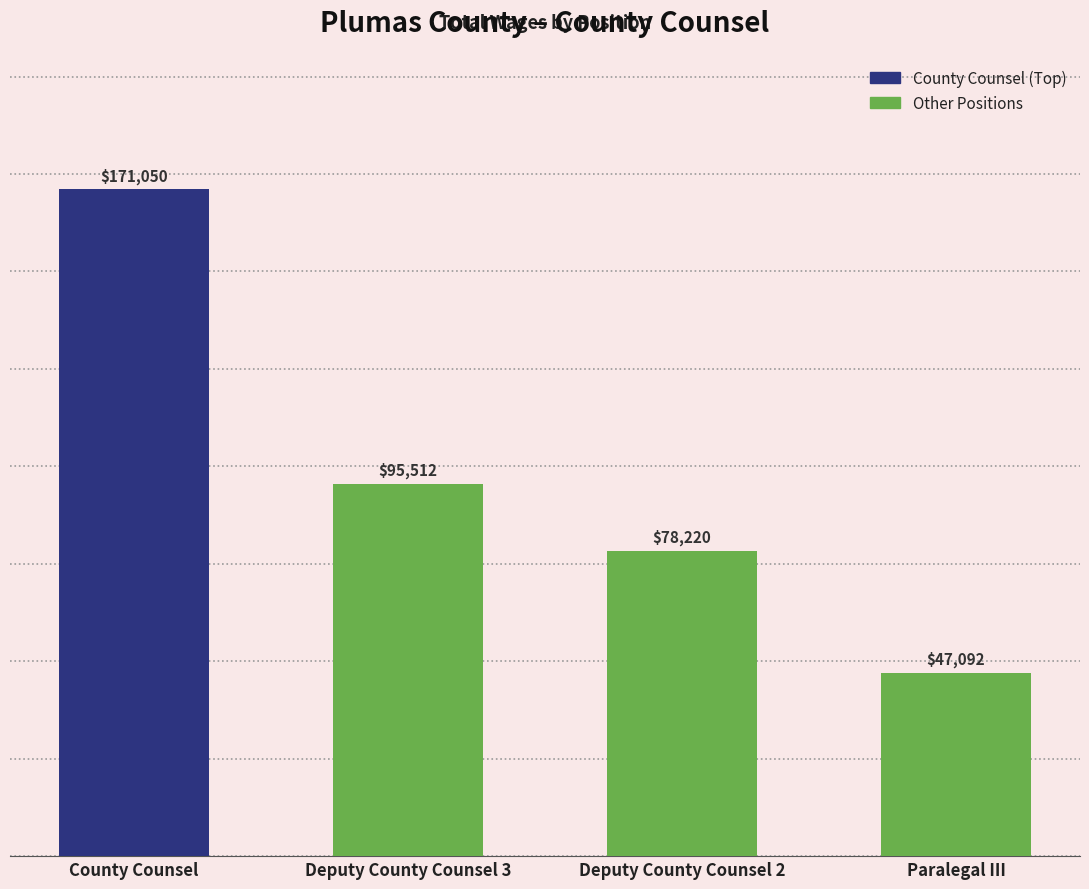

What is the sum of the values at County Counsel and Deputy County Counsel 2?

249270